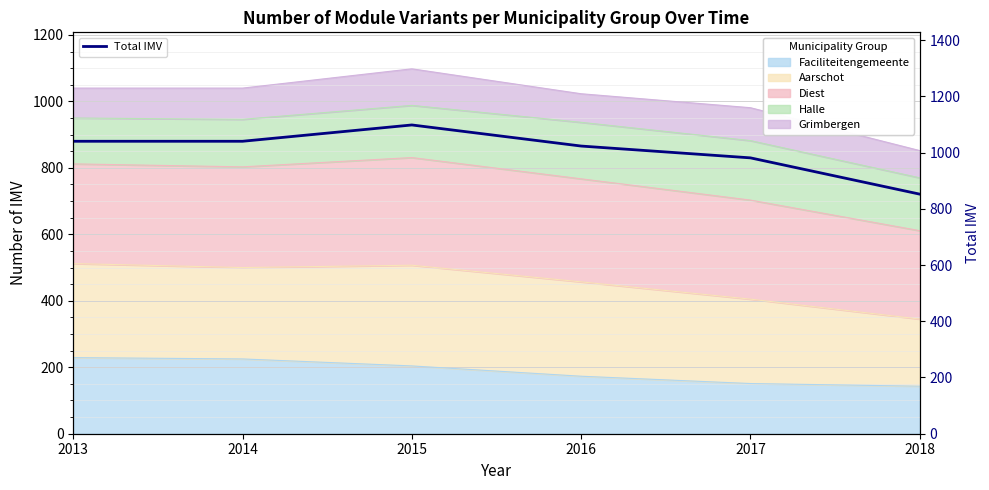

Which label corresponds to the largest value in the chart?

2015